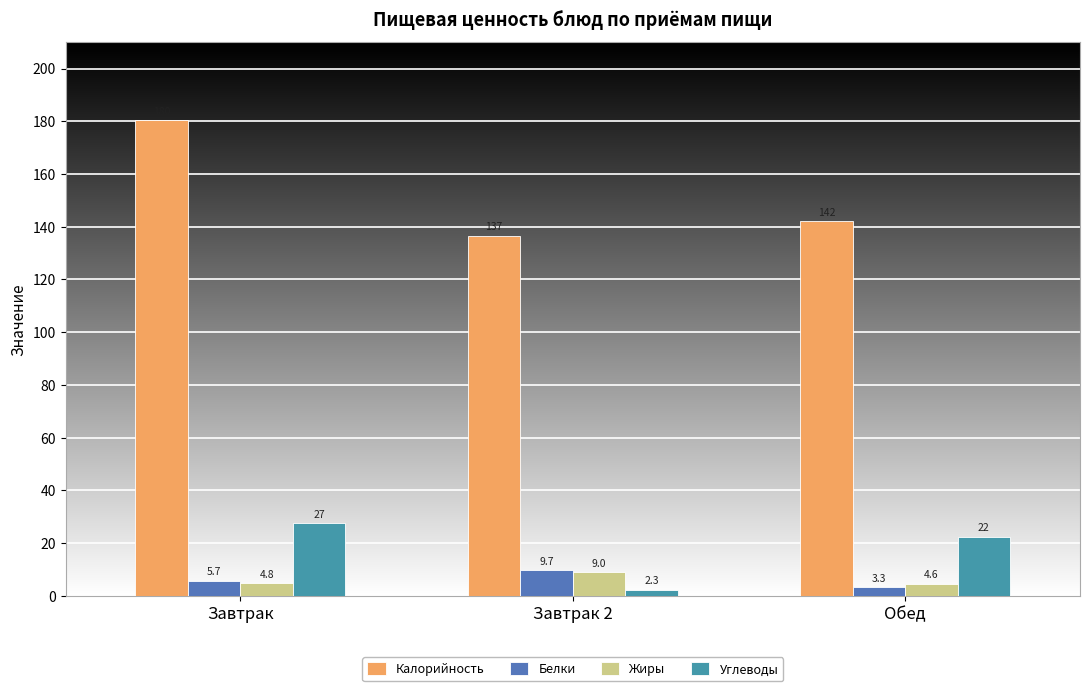

What is the minimum value for Белки?

3.3